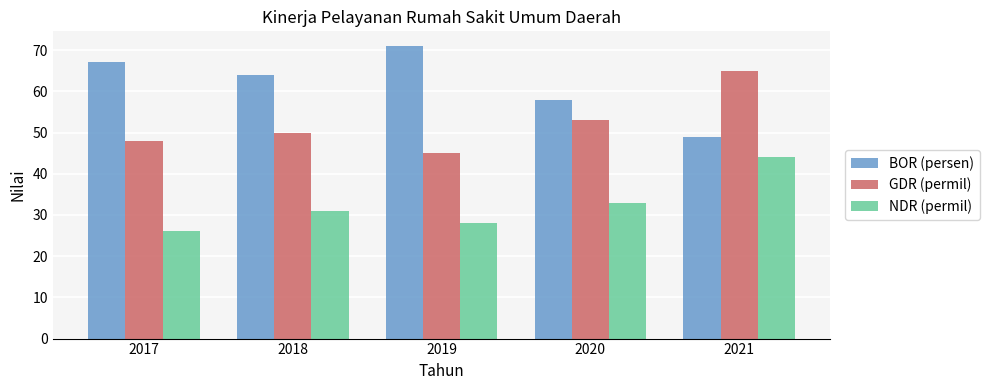

List the series in order of their overall mean, lowest first.

NDR (permil), GDR (permil), BOR (persen)